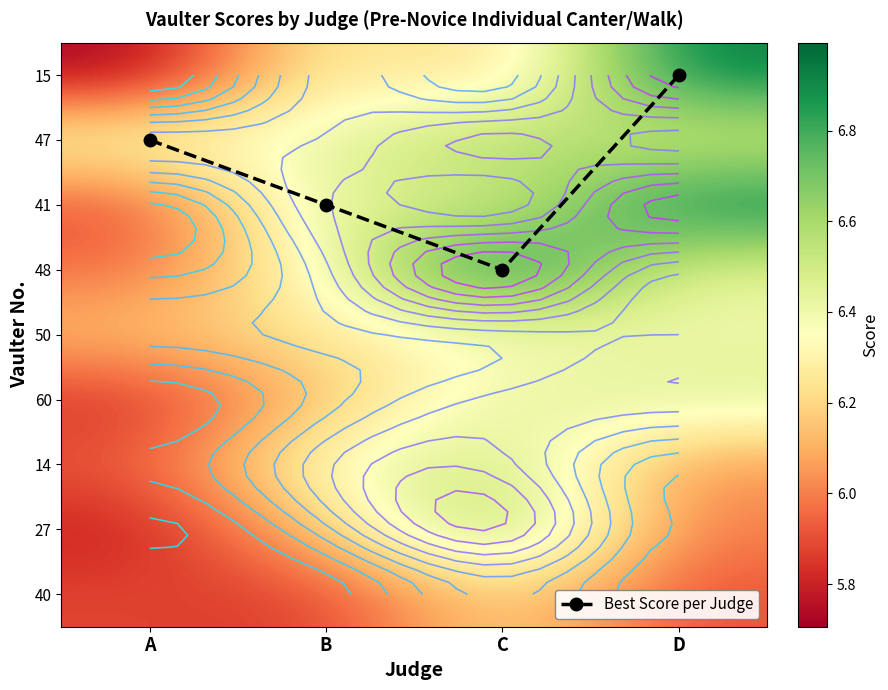

Which has a higher value, D or B?

B